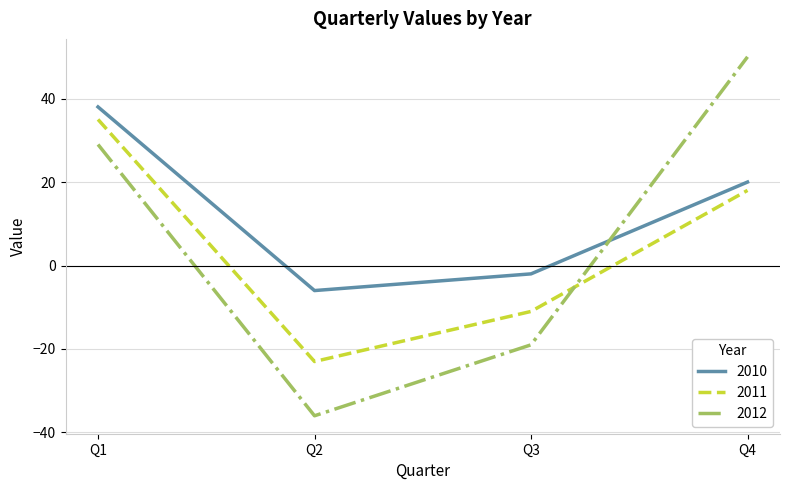

Which label corresponds to the smallest value in the chart?

Q2